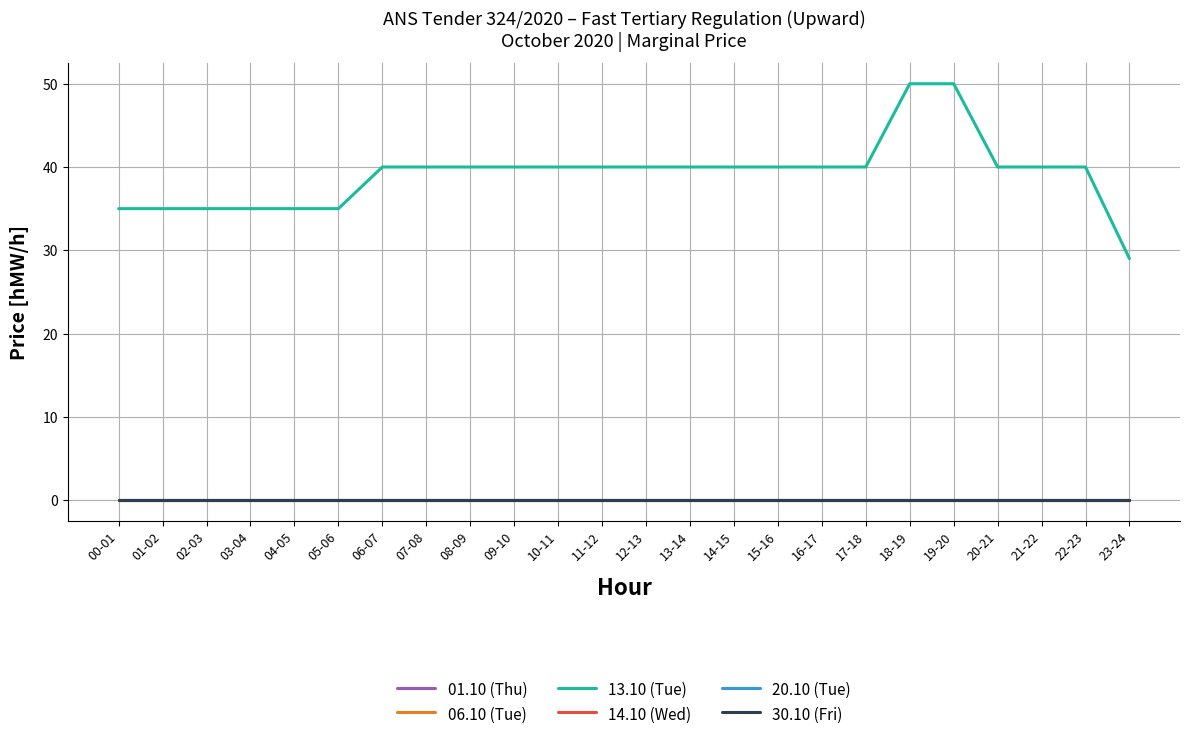

Where is 01.10 (Thu) nearest to the value 0?

00-01